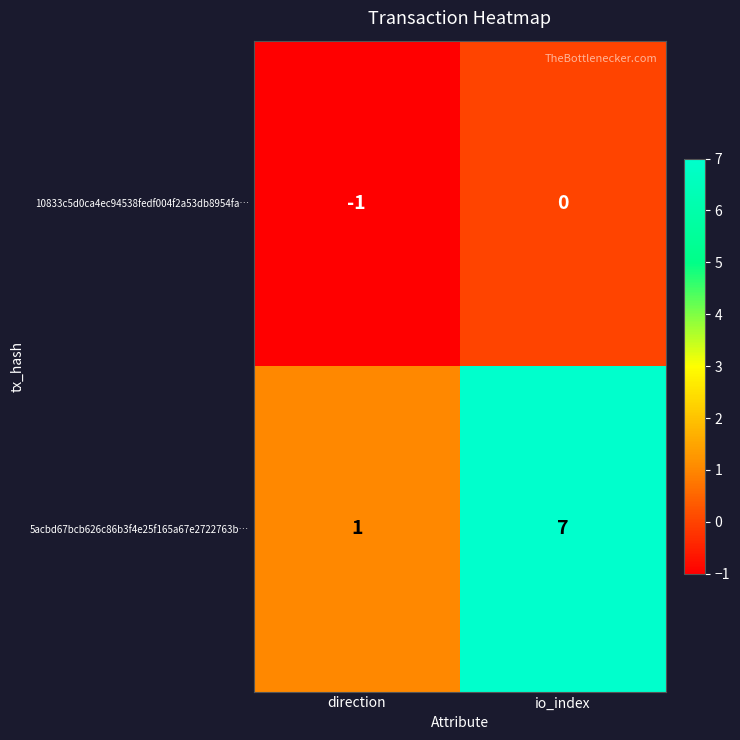

Reading left to right, transcribe all the data shown in this chart.

10833c5d0ca4ec94538fedf004f2a53db8954fa…: direction=-1	io_index=0
5acbd67bcb626c86b3f4e25f165a67e2722763b…: direction=1	io_index=7